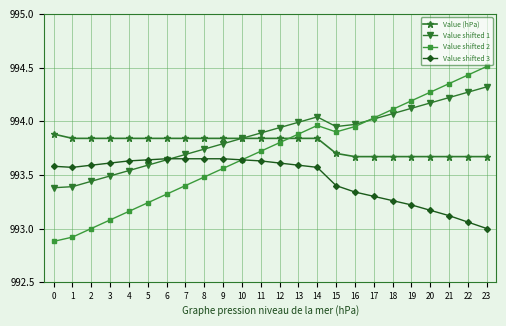

What is the smallest value displayed?

992.9